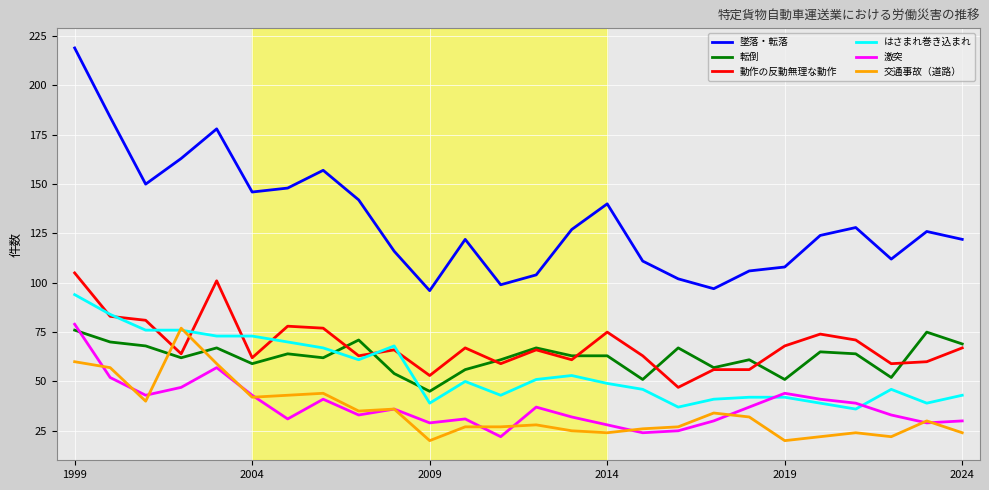

What is the sum of all はさまれ巻き込まれ values?

1438